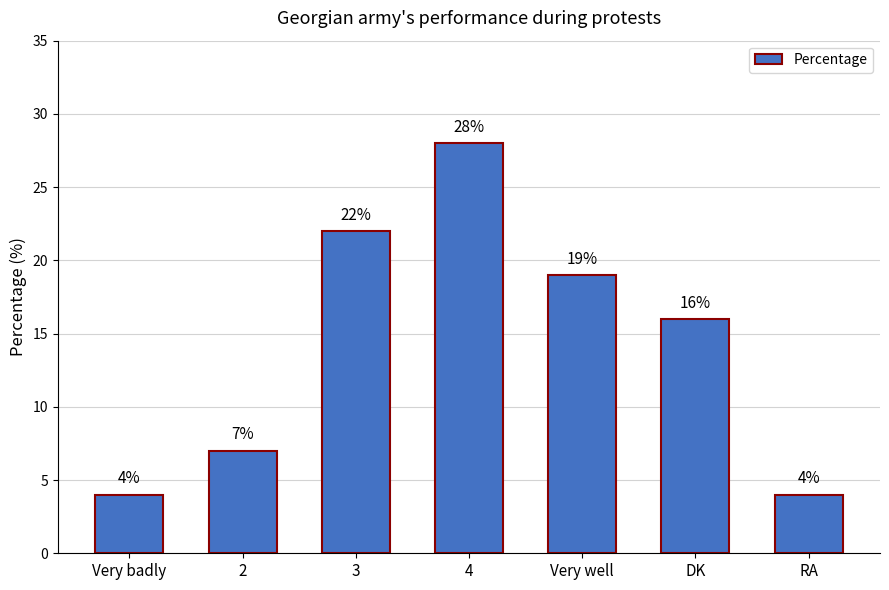

Count the number of categories in the chart.

7